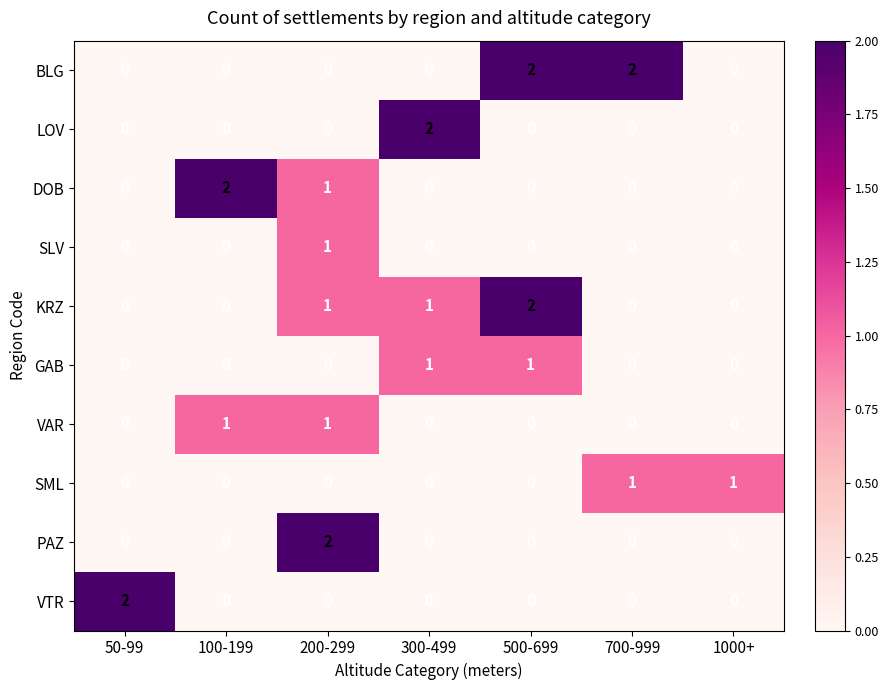

The PAZ series shows 1 at 500-699. True or false?

False